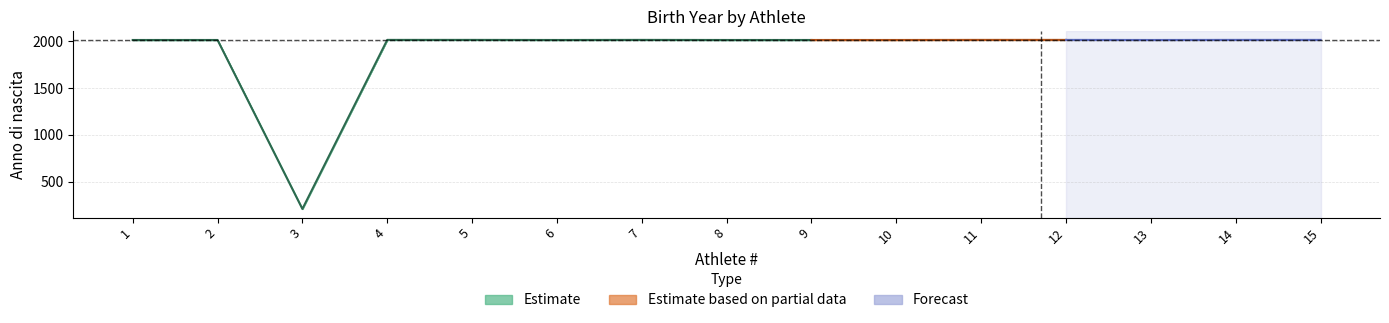

Which has a higher value, 2 or 4?

4